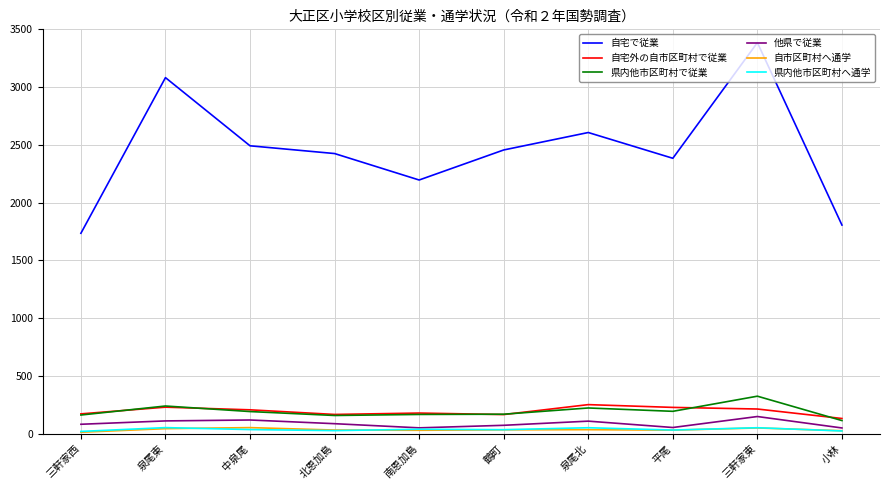

Which series has the largest total across all categories?

自宅で従業